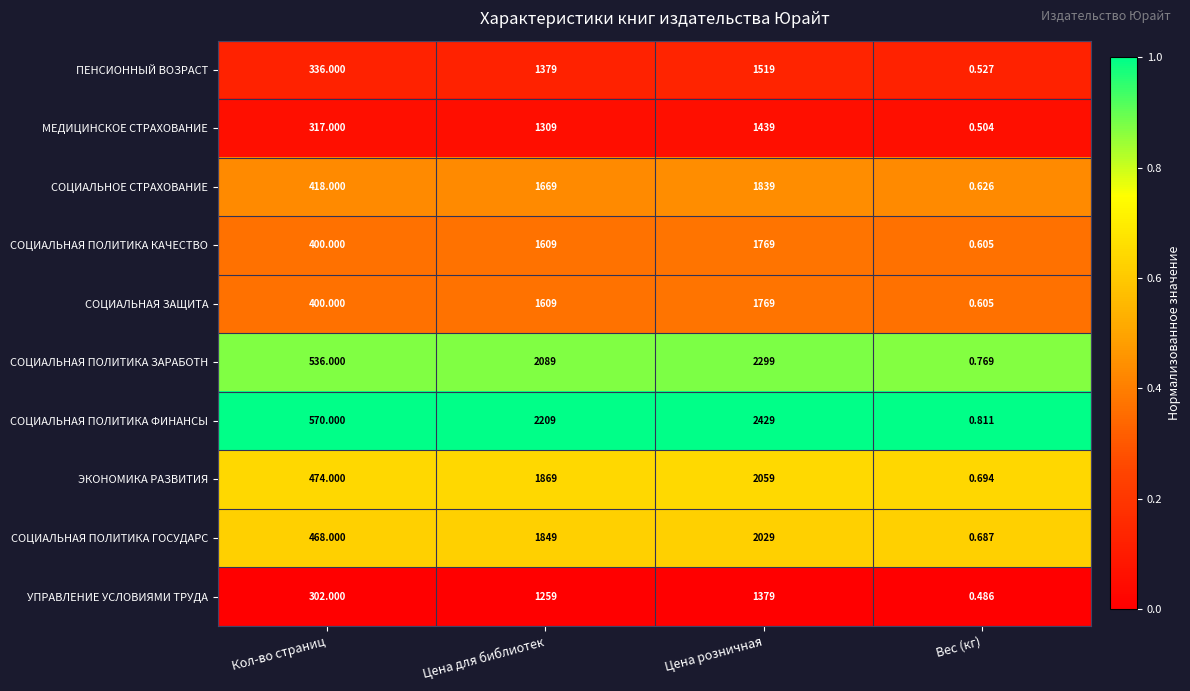

Which series has the widest spread of values?

СОЦИАЛЬНАЯ ПОЛИТИКА ФИНАНСЫ